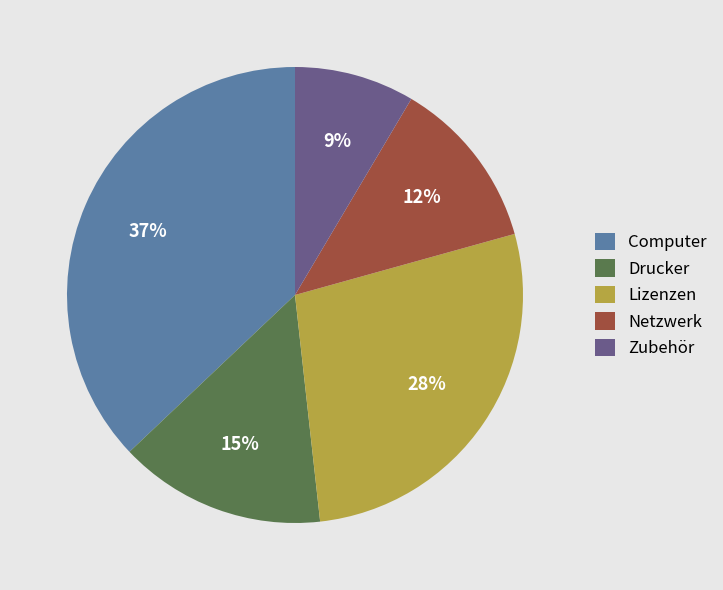

To the nearest percent, what is the combined percentage of Computer and Netzwerk?

49%